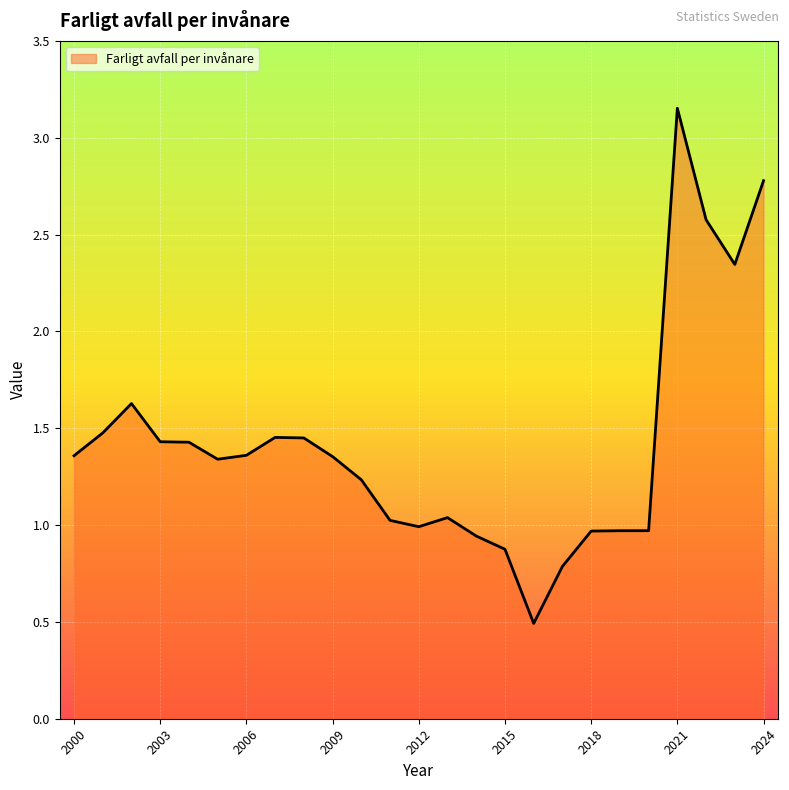

How many categories are shown in the chart?

25